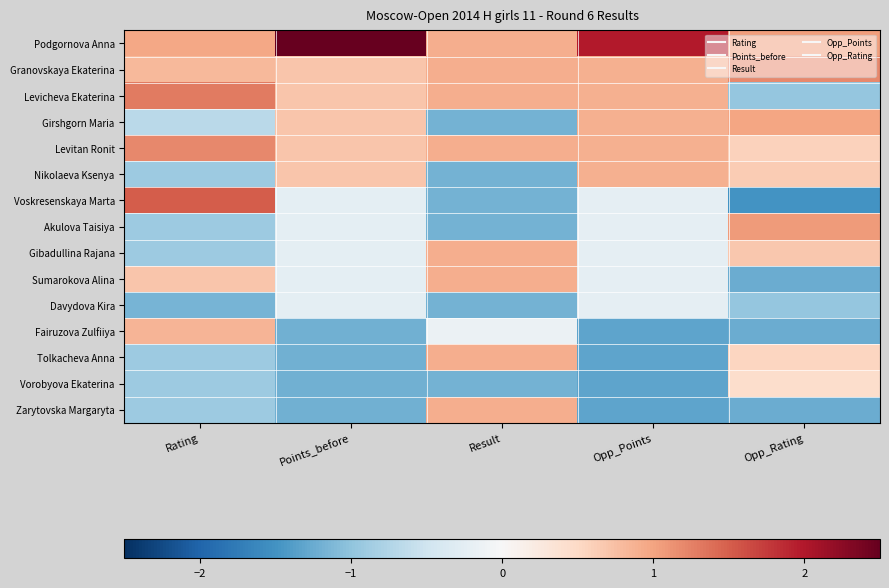

Reading left to right, transcribe all the data shown in this chart.

Podgornova Anna: Rating=1.0	Points_before=2.6	Result=0.9	Opp_Points=2.0	Opp_Rating=1.1
Granovskaya Ekaterina: Rating=0.8	Points_before=0.7	Result=0.9	Opp_Points=0.9	Opp_Rating=1.2
Levicheva Ekaterina: Rating=1.3	Points_before=0.7	Result=0.9	Opp_Points=0.9	Opp_Rating=-1.0
Girshgorn Maria: Rating=-0.7	Points_before=0.7	Result=-1.2	Opp_Points=0.9	Opp_Rating=1.0
Levitan Ronit: Rating=1.2	Points_before=0.7	Result=0.9	Opp_Points=0.9	Opp_Rating=0.6
Nikolaeva Ksenya: Rating=-0.9	Points_before=0.7	Result=-1.2	Opp_Points=0.9	Opp_Rating=0.6
Voskresenskaya Marta: Rating=1.5	Points_before=-0.3	Result=-1.2	Opp_Points=-0.2	Opp_Rating=-1.5
Akulova Taisiya: Rating=-0.9	Points_before=-0.3	Result=-1.2	Opp_Points=-0.2	Opp_Rating=1.1
Gibadullina Rajana: Rating=-0.9	Points_before=-0.3	Result=0.9	Opp_Points=-0.2	Opp_Rating=0.7
Sumarokova Alina: Rating=0.7	Points_before=-0.3	Result=0.9	Opp_Points=-0.2	Opp_Rating=-1.2
Davydova Kira: Rating=-1.2	Points_before=-0.3	Result=-1.2	Opp_Points=-0.2	Opp_Rating=-1.0
Fairuzova Zulfiiya: Rating=0.8	Points_before=-1.2	Result=-0.1	Opp_Points=-1.3	Opp_Rating=-1.2
Tolkacheva Anna: Rating=-0.9	Points_before=-1.2	Result=0.9	Opp_Points=-1.3	Opp_Rating=0.5
Vorobyova Ekaterina: Rating=-0.9	Points_before=-1.2	Result=-1.2	Opp_Points=-1.3	Opp_Rating=0.4
Zarytovska Margaryta: Rating=-0.9	Points_before=-1.2	Result=0.9	Opp_Points=-1.3	Opp_Rating=-1.2